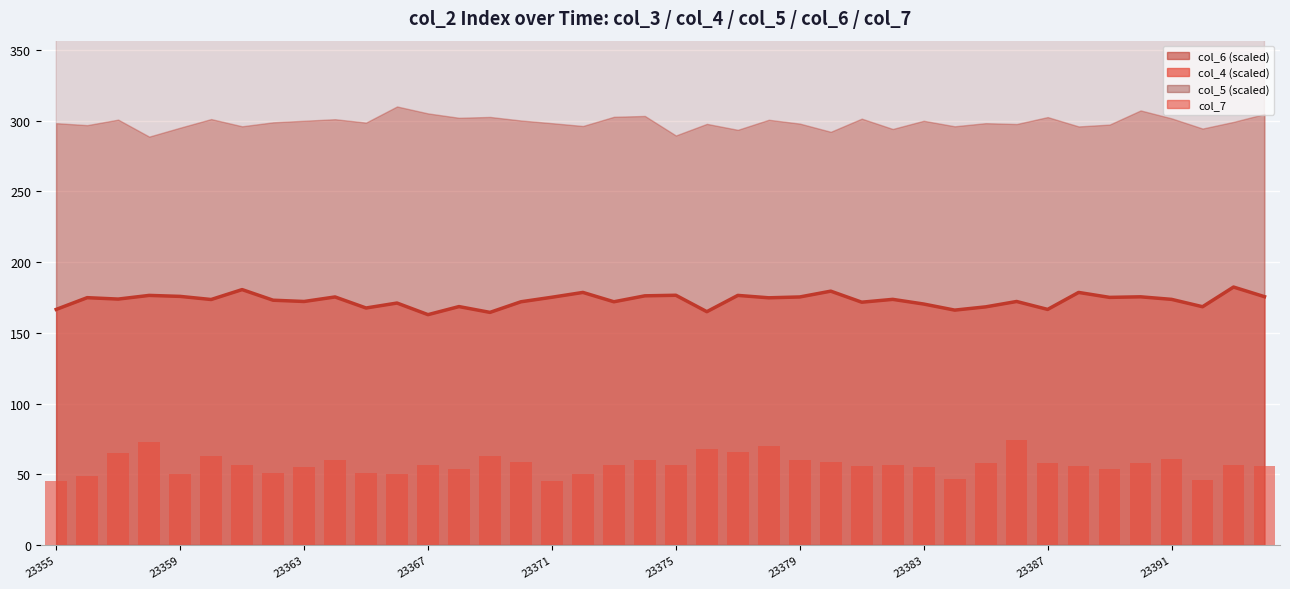

Which series has the largest total across all categories?

col_5 line